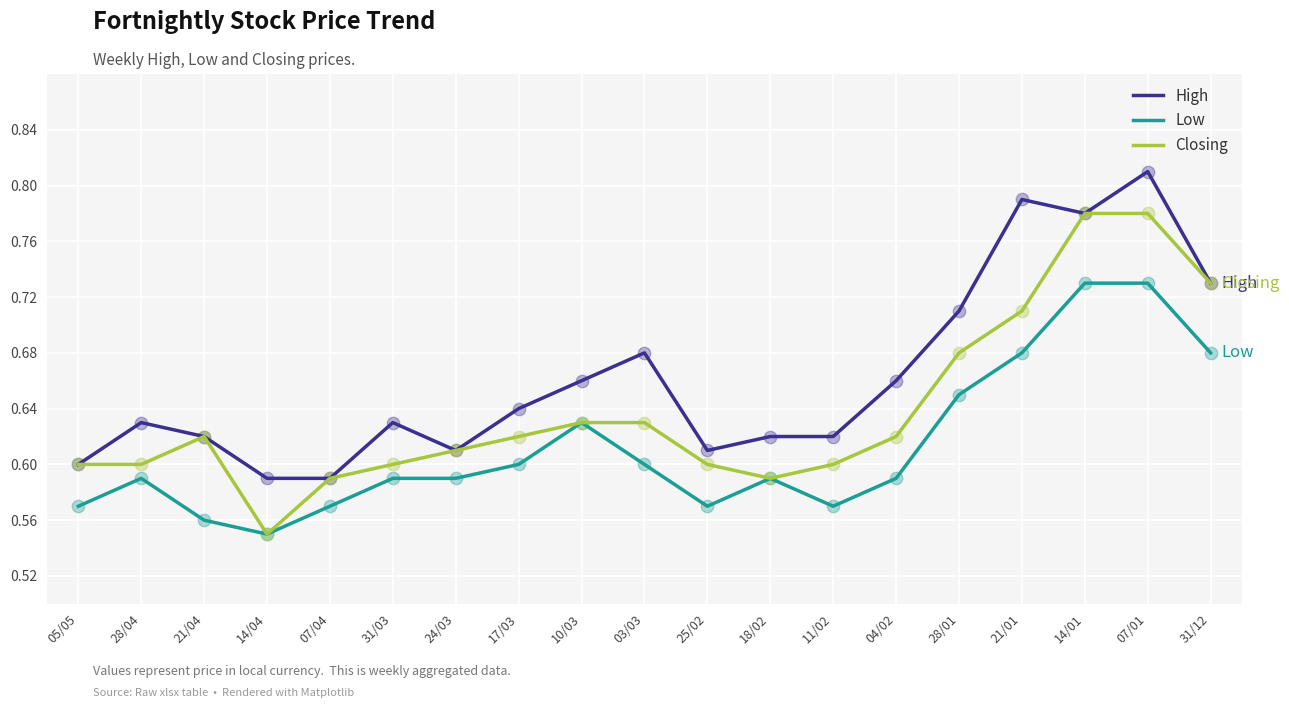

Which series changed the most between 21/04 and 04/02?

High